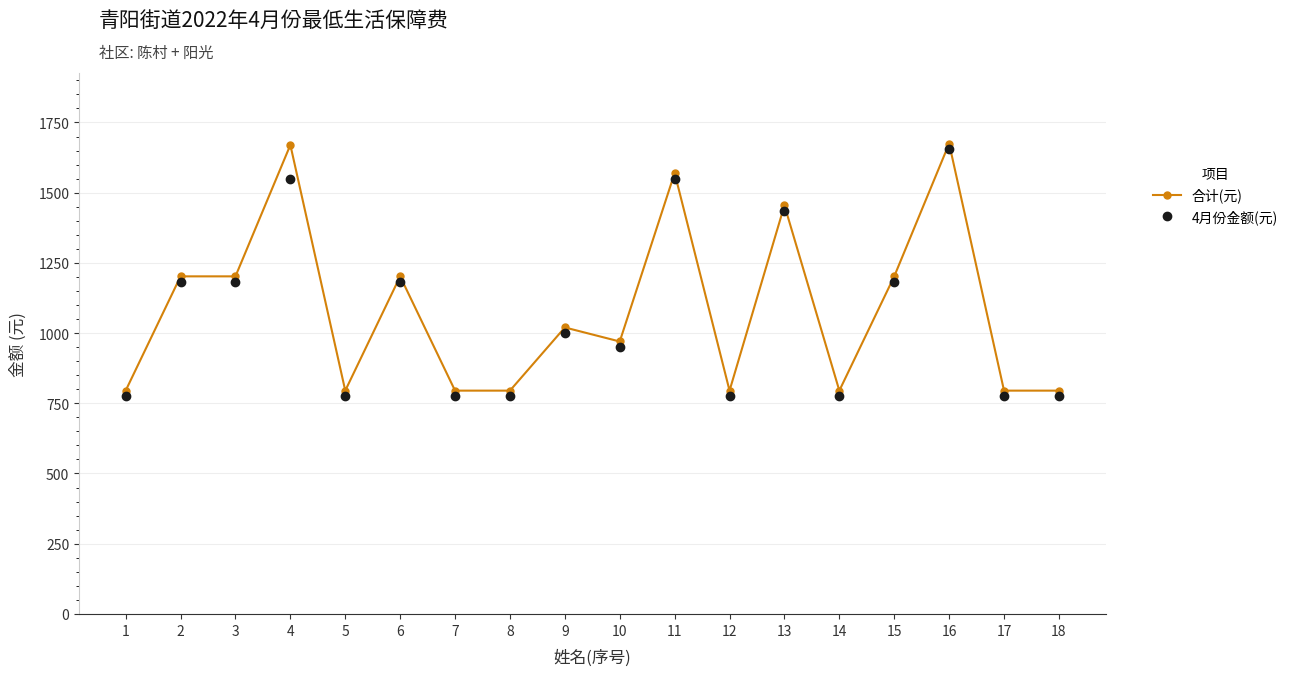

What is the maximum value shown in the chart?

1675